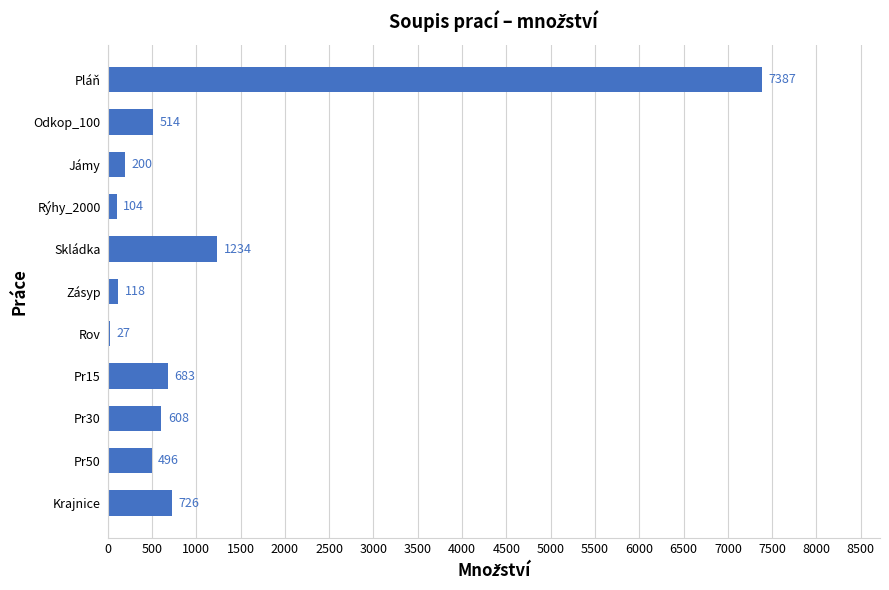

Between Odkop_100 and Rýhy_2000, which is larger?

Odkop_100